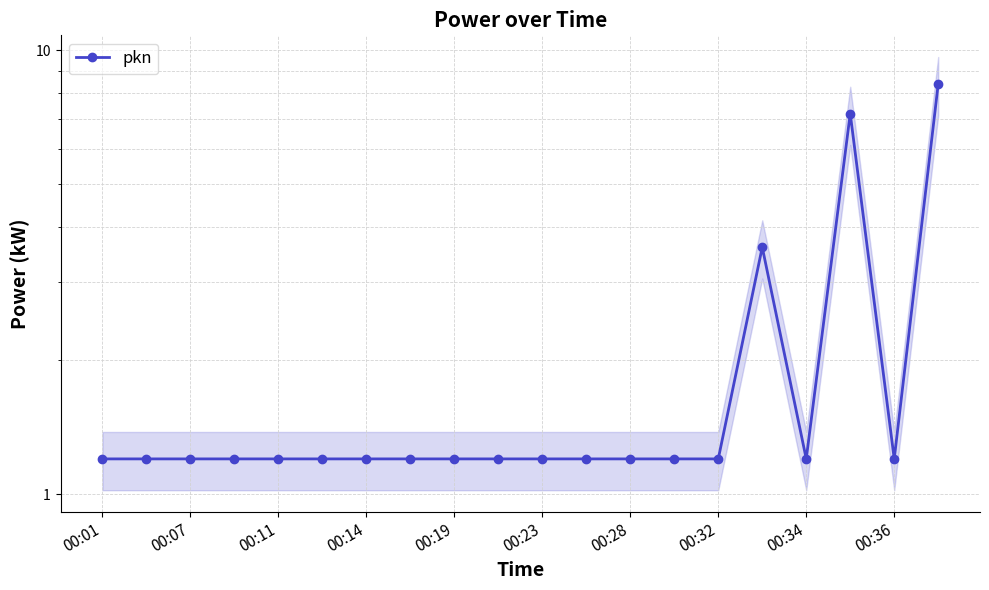

What is the value of the 11th point from the left?

1.2